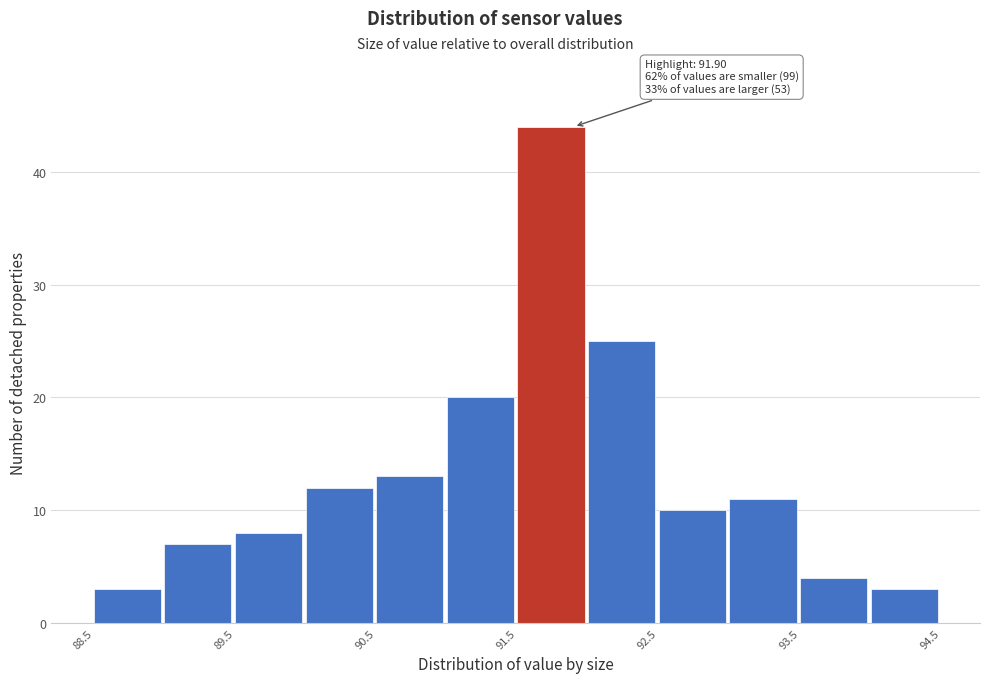

Which range on the x-axis has the tallest bar?

91.5 to 92.0